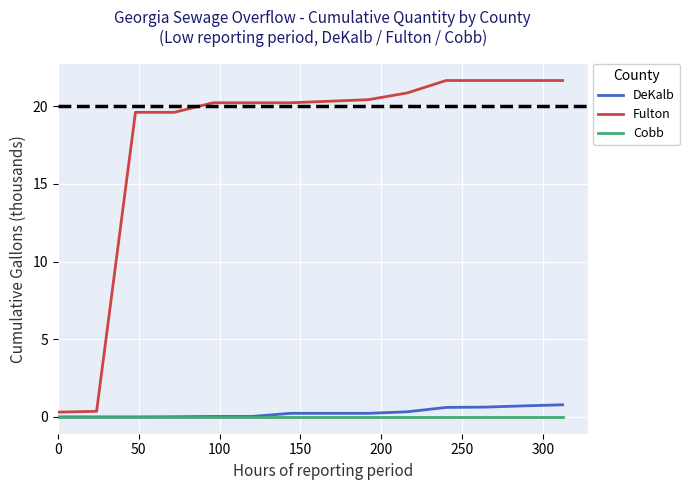

Which series has the largest total across all categories?

Fulton